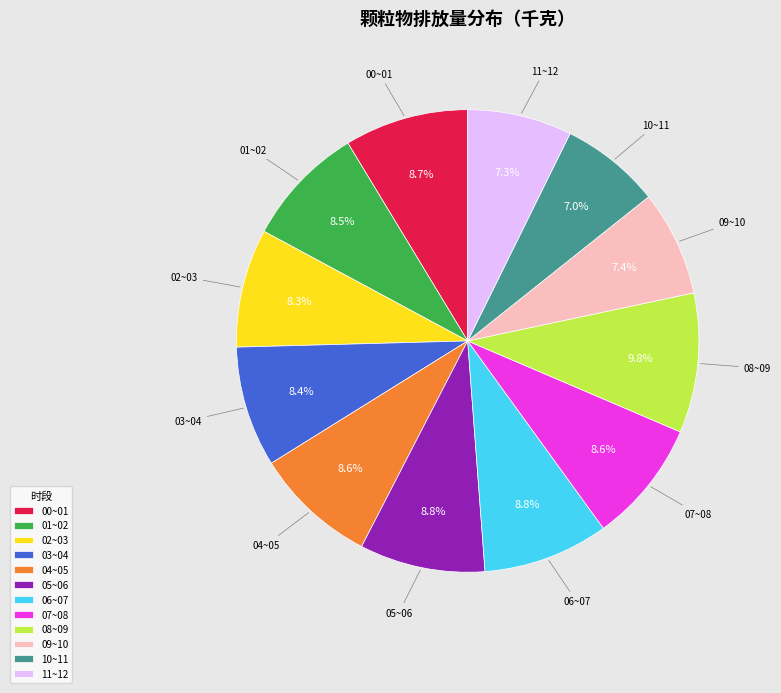

Is it true that 11~12 is 1% of the pie?

False